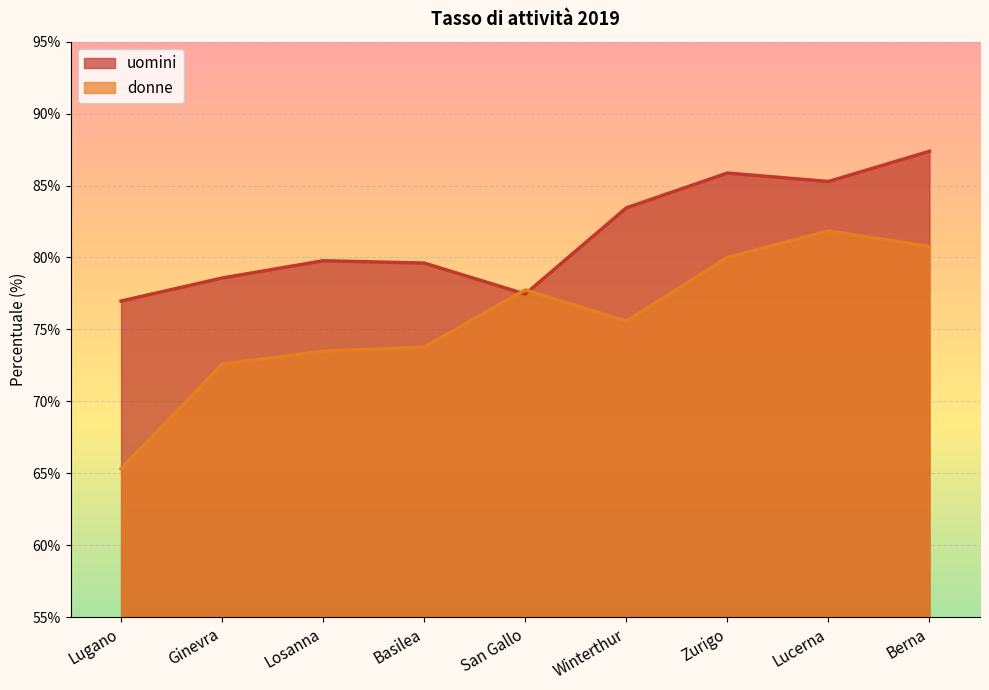

Where is the first local minimum for uomini?

San Gallo